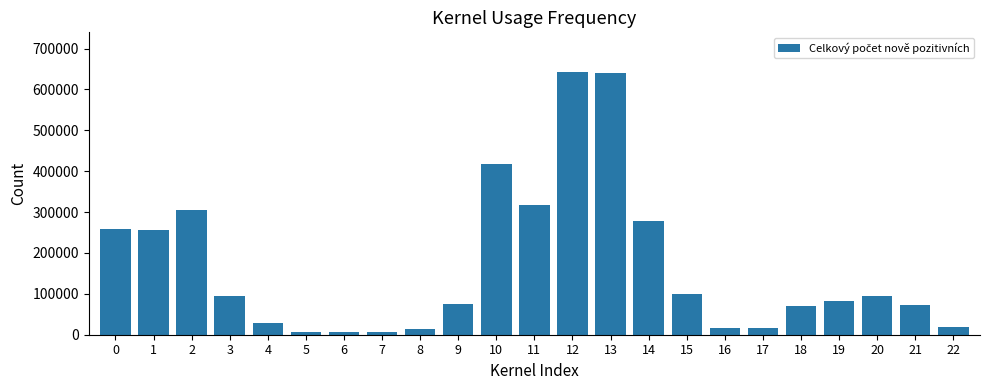

What is the maximum value shown in the chart?

643367